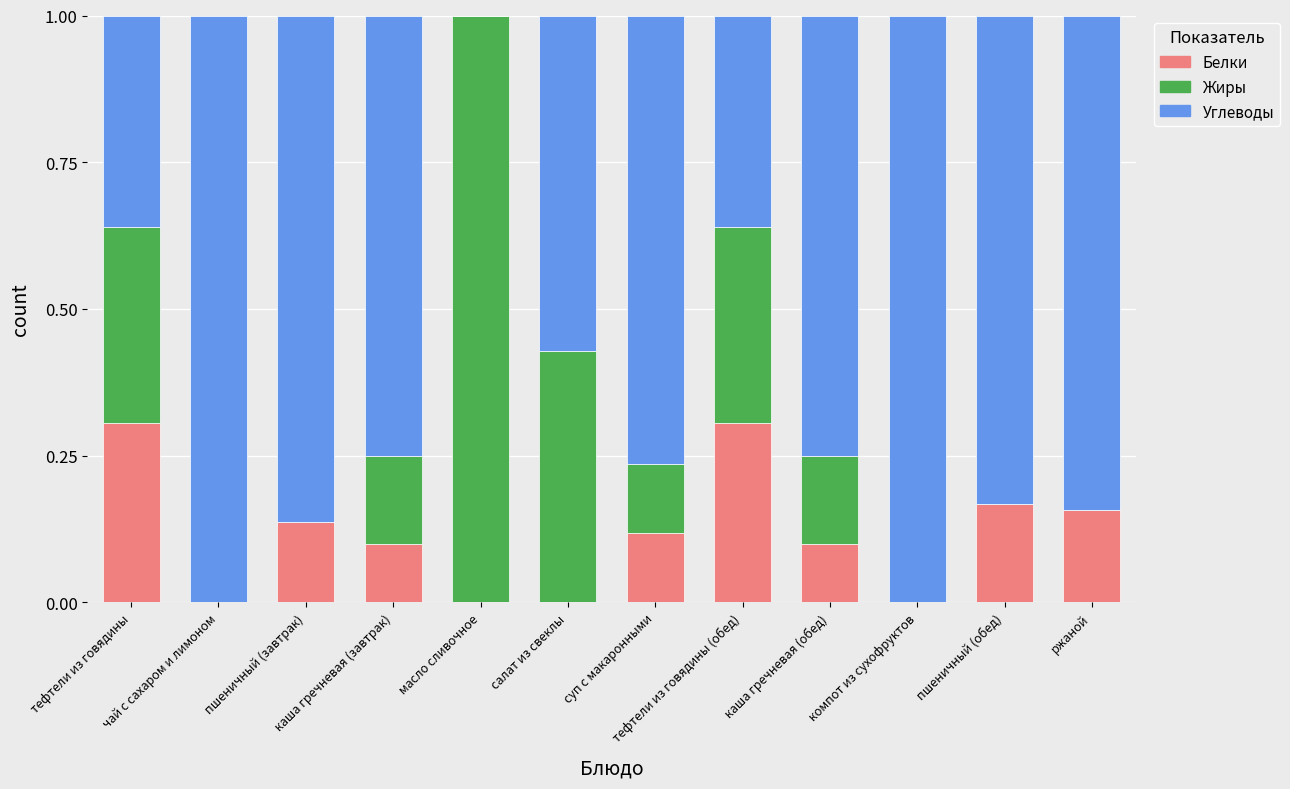

What is the total value across all series at ржаной?

1.0